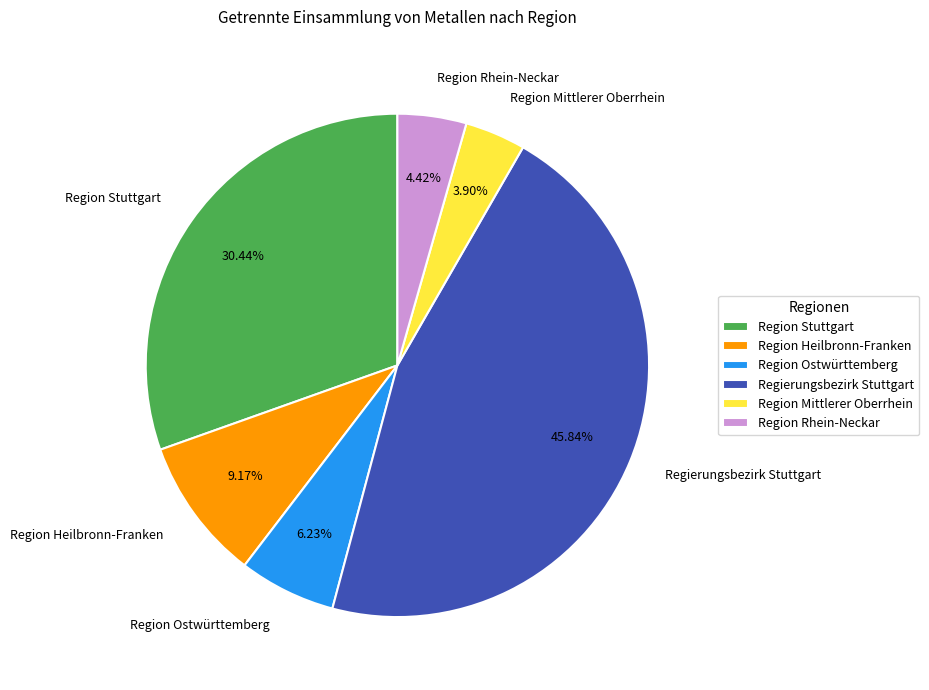

Rank the categories by value from highest to lowest.

Regierungsbezirk Stuttgart, Region Stuttgart, Region Heilbronn-Franken, Region Ostwürttemberg, Region Rhein-Neckar, Region Mittlerer Oberrhein